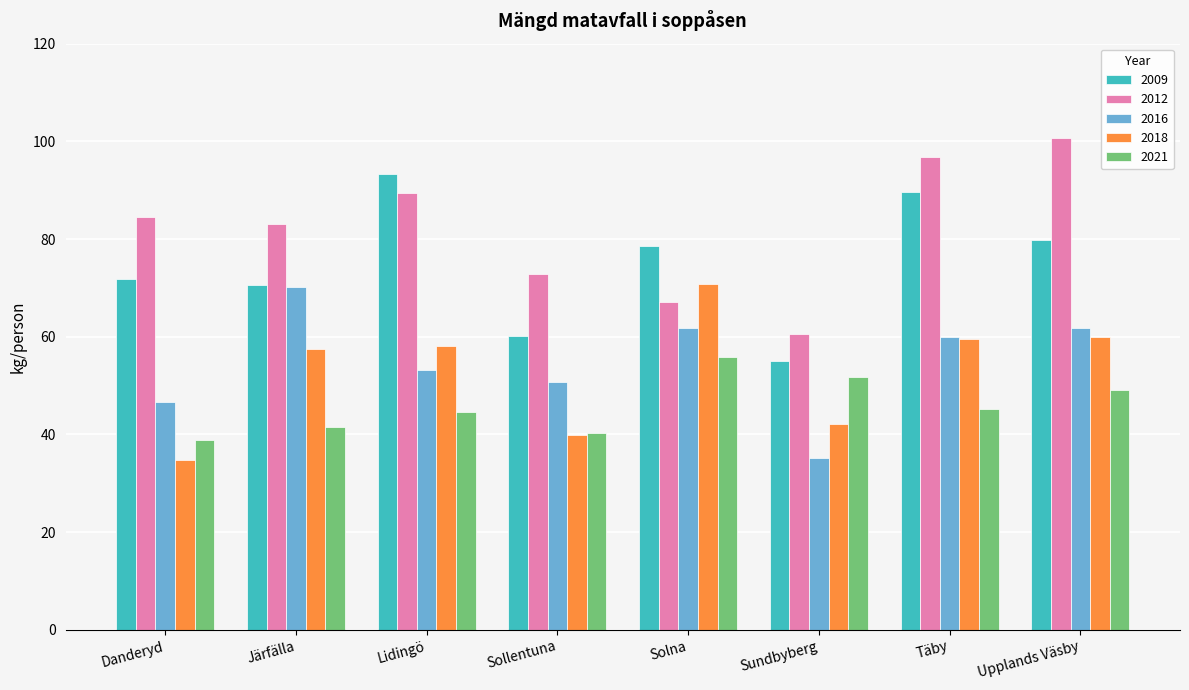

What is the difference between the highest and lowest values at Järfälla?

41.5